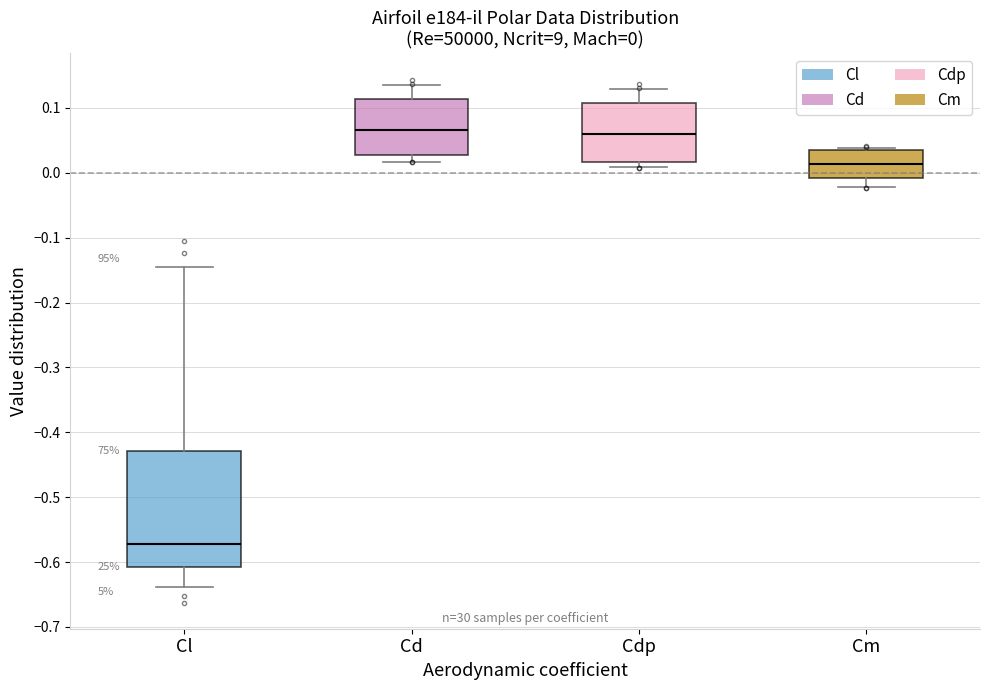

Which box is the tallest, from its lower edge to its upper edge?

Cl